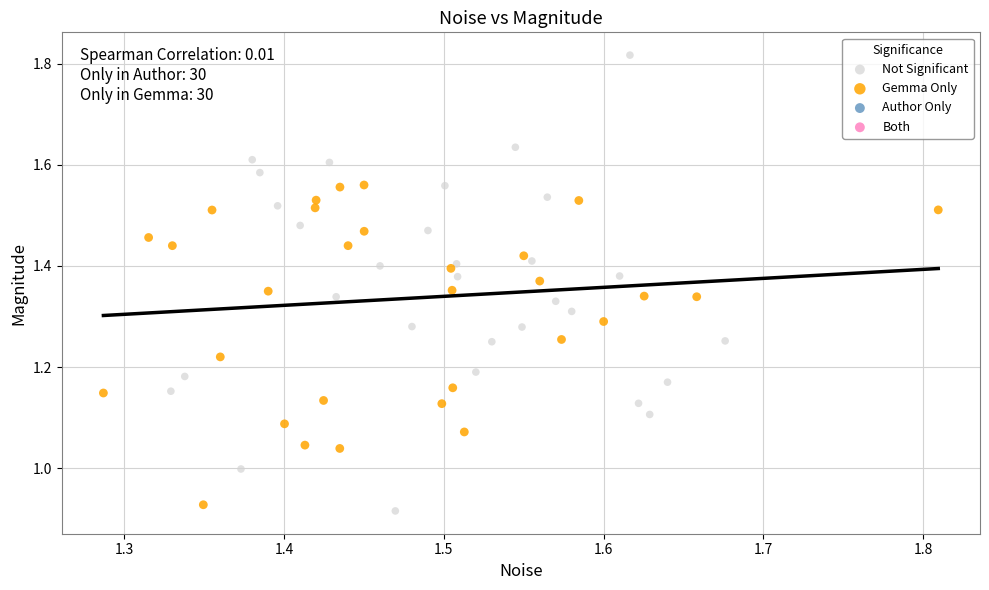

Which series reaches the maximum Y coordinate?

Not Significant